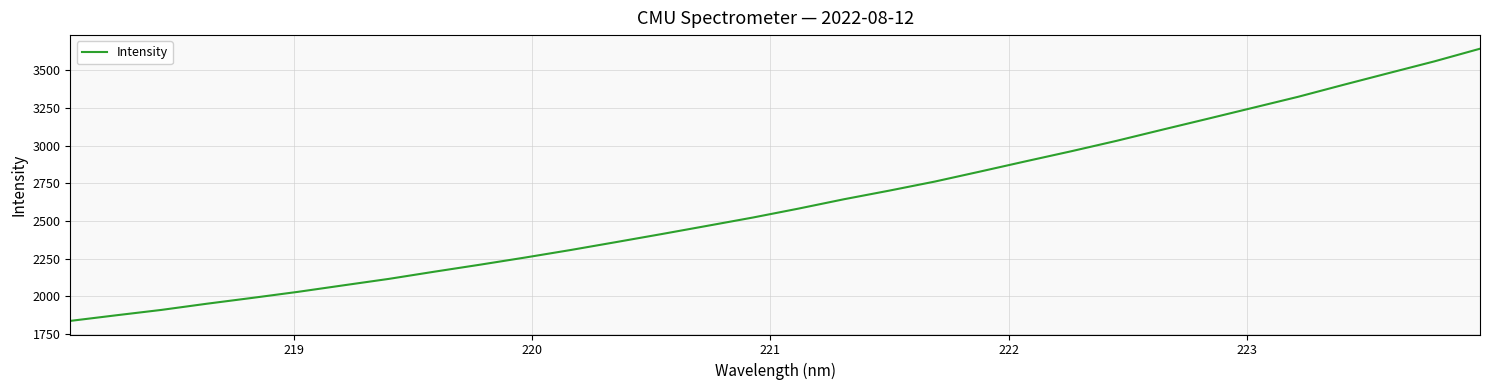

What is the greatest value displayed?

3643.4